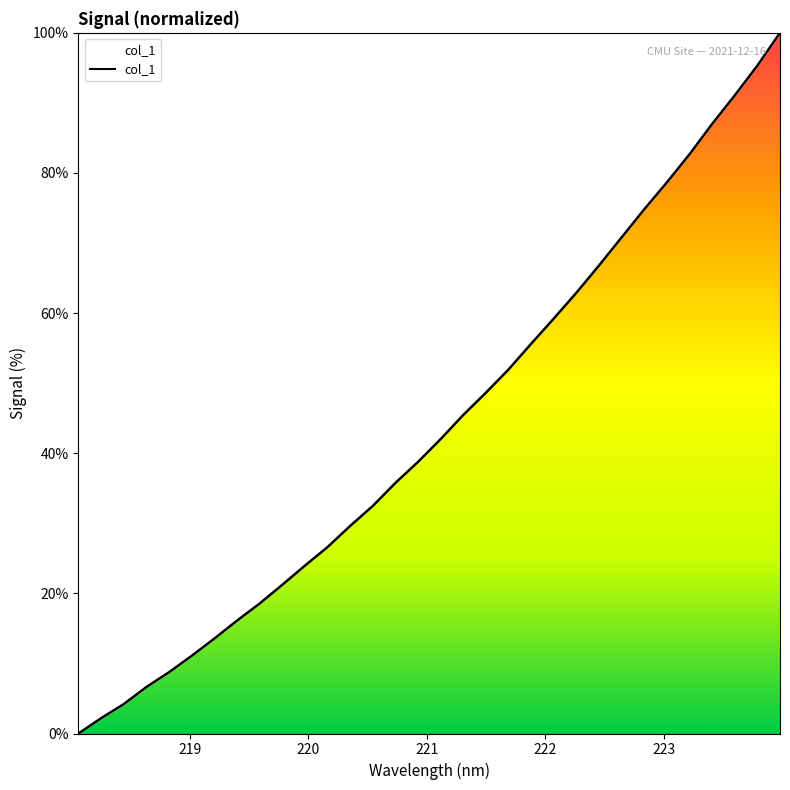

Reading left to right, transcribe all the data shown in this chart.

0.0	2.2	4.2	6.6	8.8	11.1	13.6	16.1	18.6	21.2	24.0	26.6	29.6	32.5	35.8	38.8	42.0	45.5	48.7	52.0	55.6	59.2	62.9	66.8	70.8	74.8	78.7	82.7	87.0	91.1	95.3	100.0